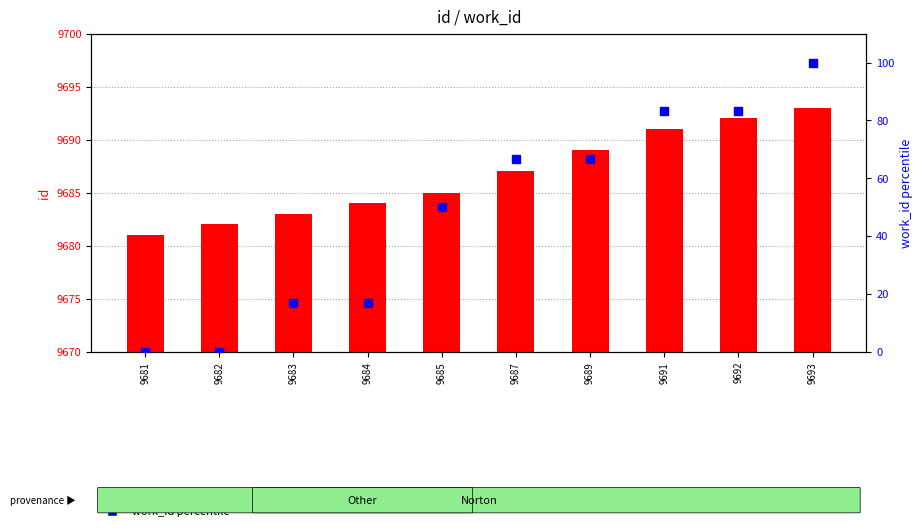

Which series reaches the maximum Y coordinate?

id